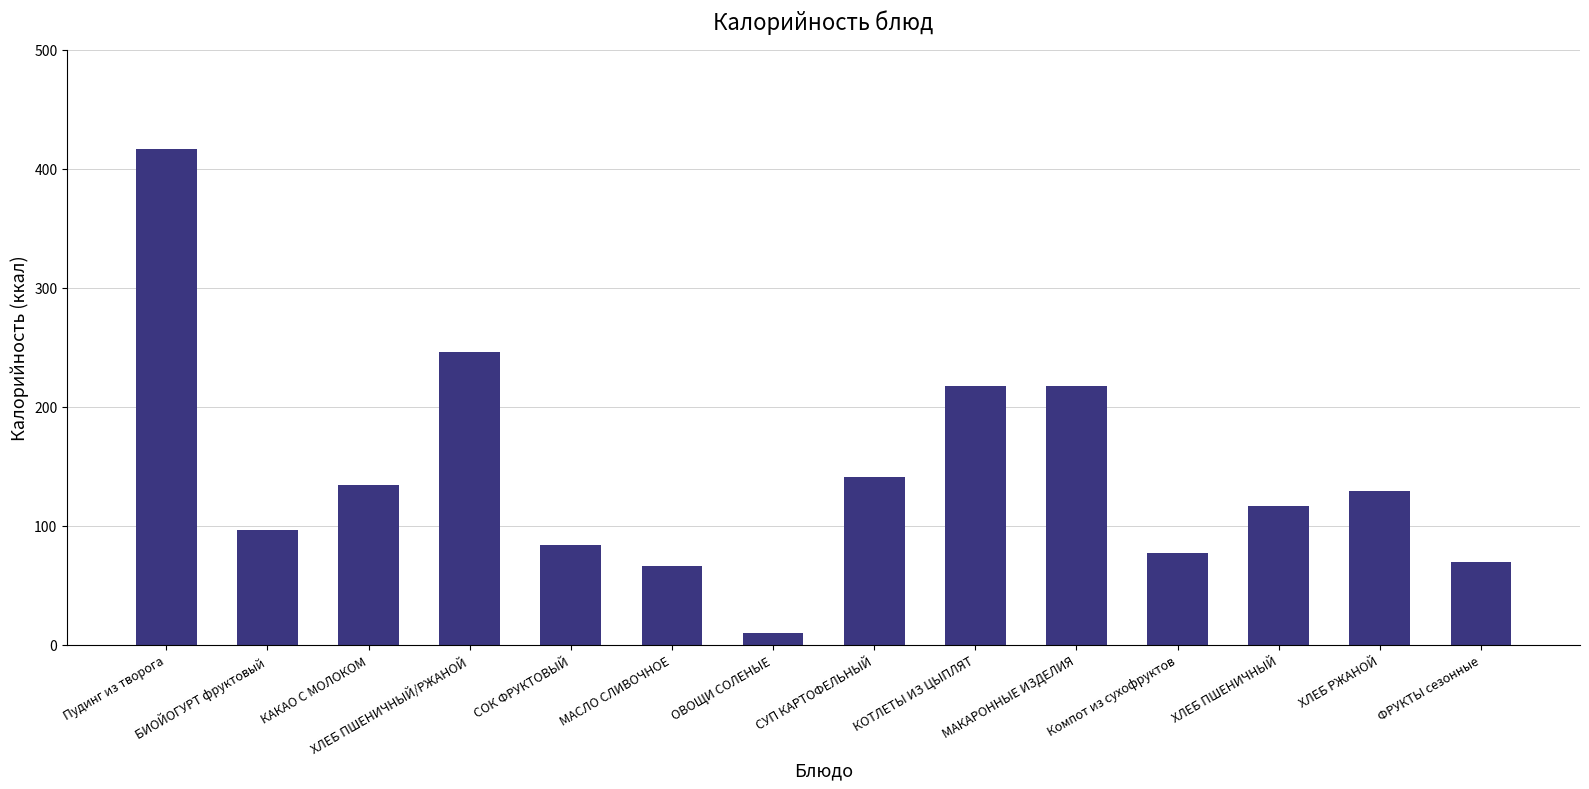

Which has a higher value, МАКАРОННЫЕ ИЗДЕЛИЯ or ХЛЕБ РЖАНОЙ?

МАКАРОННЫЕ ИЗДЕЛИЯ